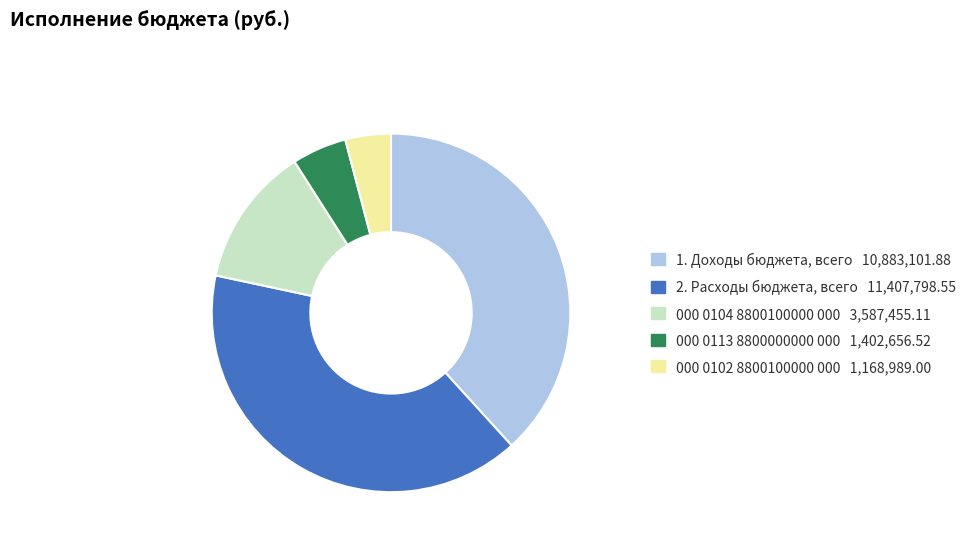

Do 1. Доходы бюджета, всего and 000 0102 8800100000 000 together represent more than half of the pie?

No